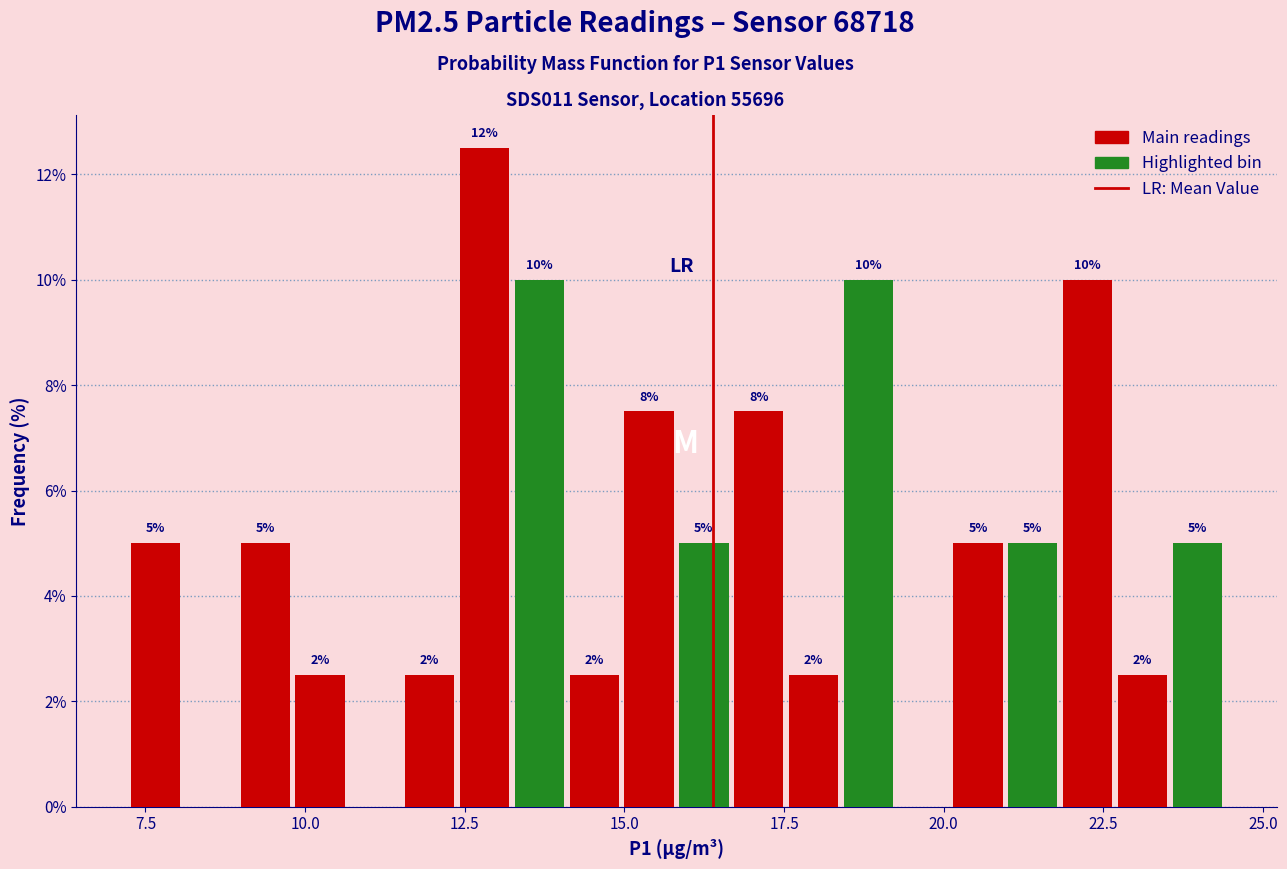

Read against the x-axis, roughly where is the centre of the tallest bar?

13.0